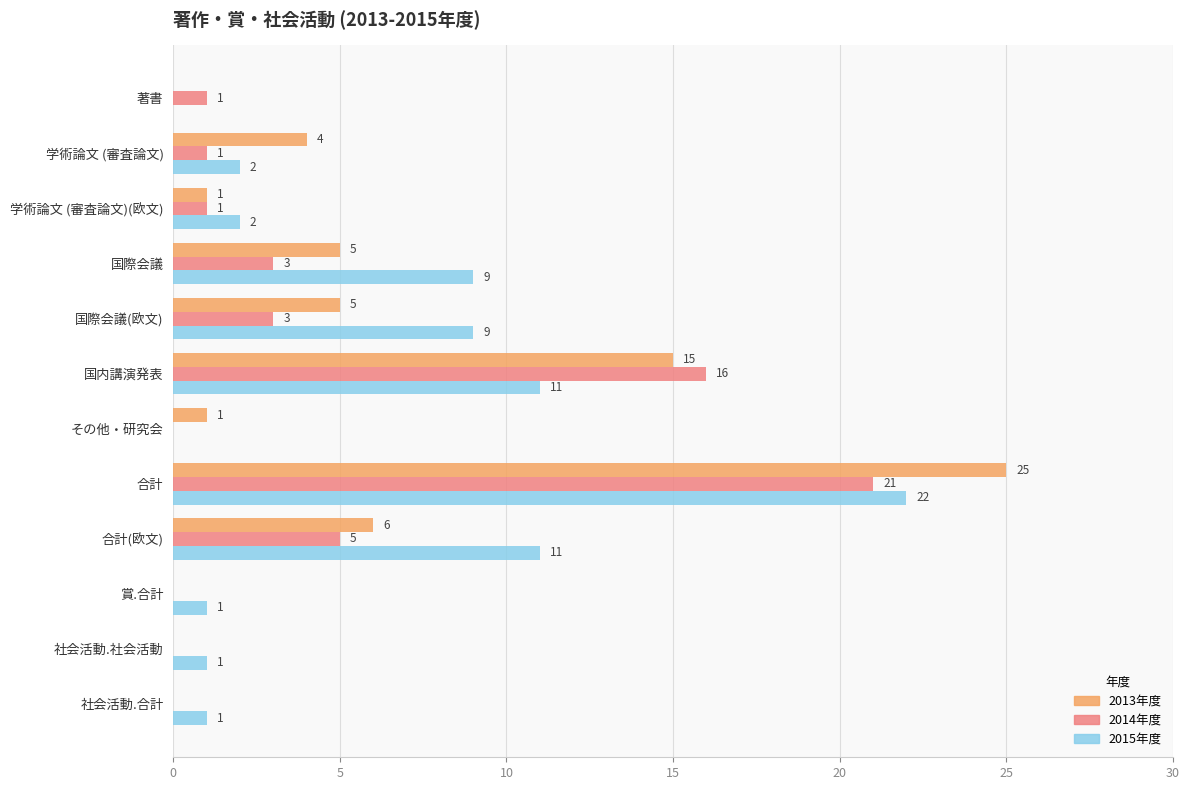

At which label does 2014年度 reach its peak?

合計